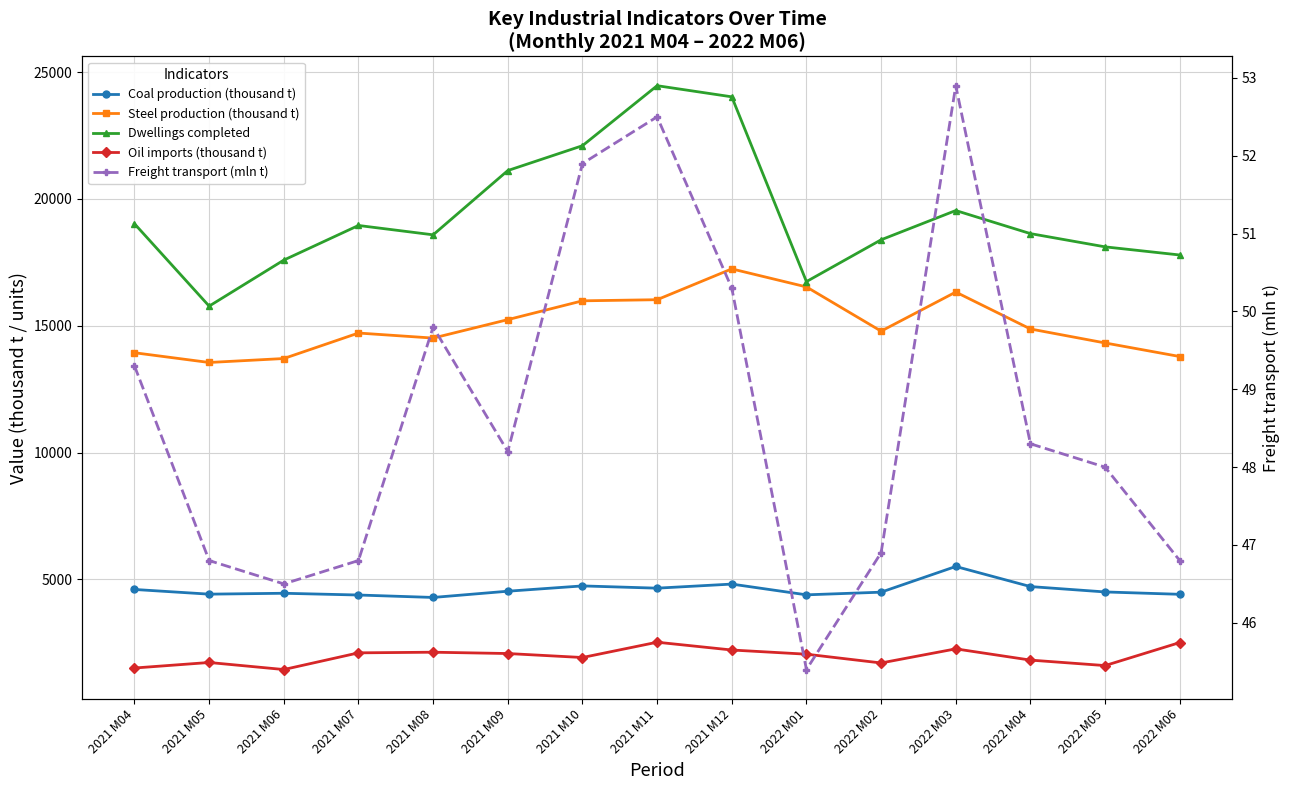

Which series has the largest total across all categories?

Dwellings completed